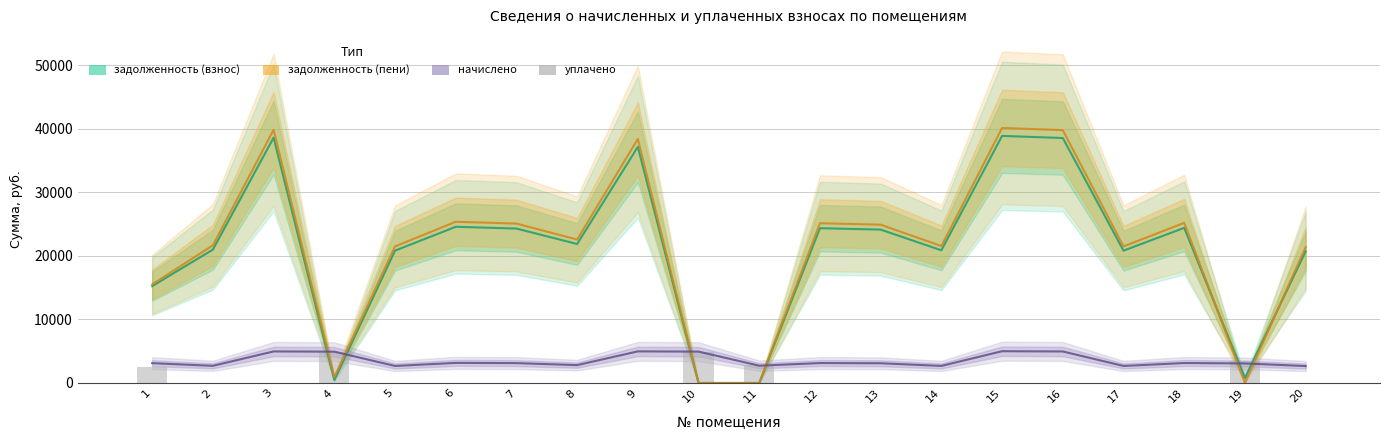

What is the difference between the maximum and minimum values in the задолженность (пени) series?

40153.4